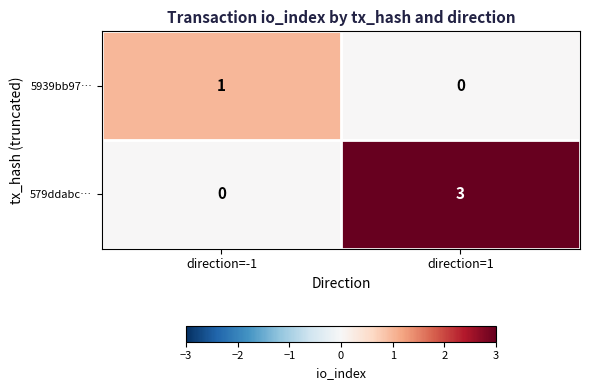

Which series has the largest range (max minus min)?

579ddabc…